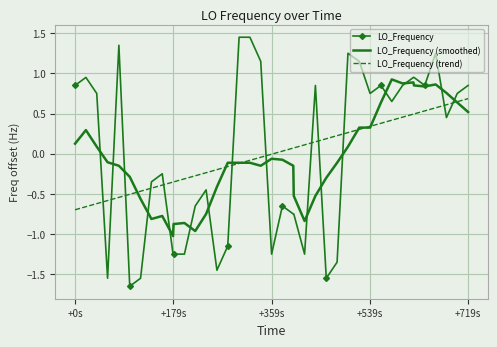

True or false: LO_Frequency has more than 1 points higher than both neighbors.

True